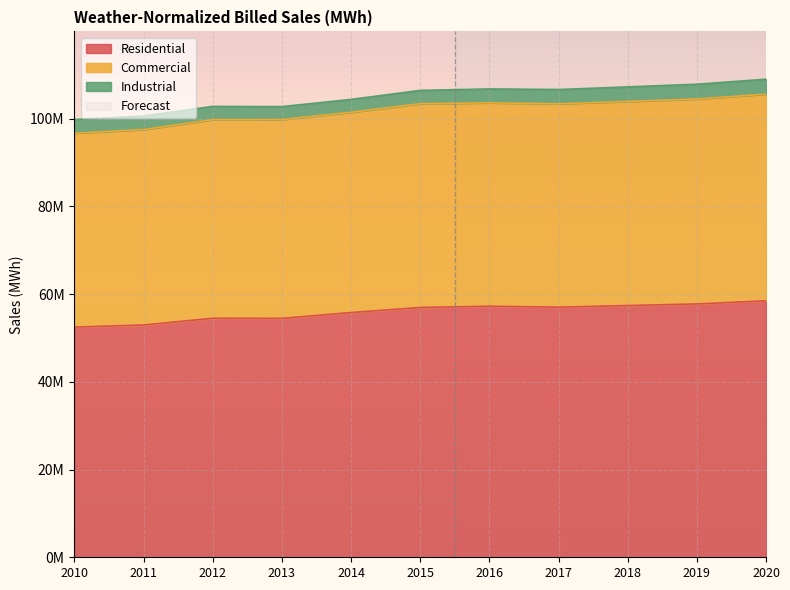

How many categories are shown in the chart?

11